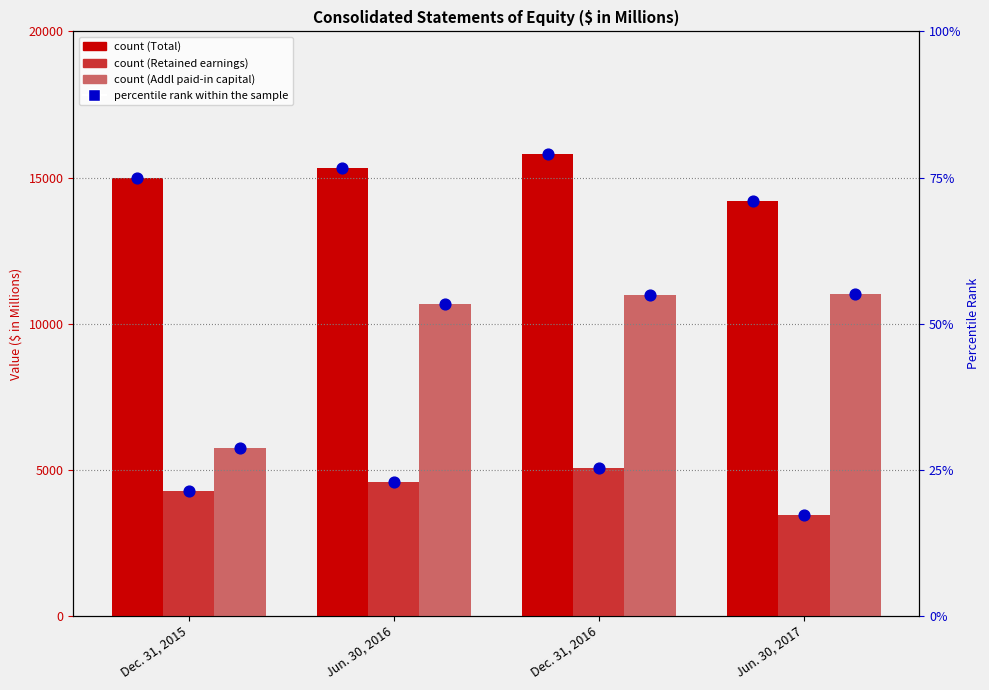

Is the value of percentile rank within the sample at Dec. 31, 2016 greater than the value of Retained earnings at Dec. 31, 2015?

No